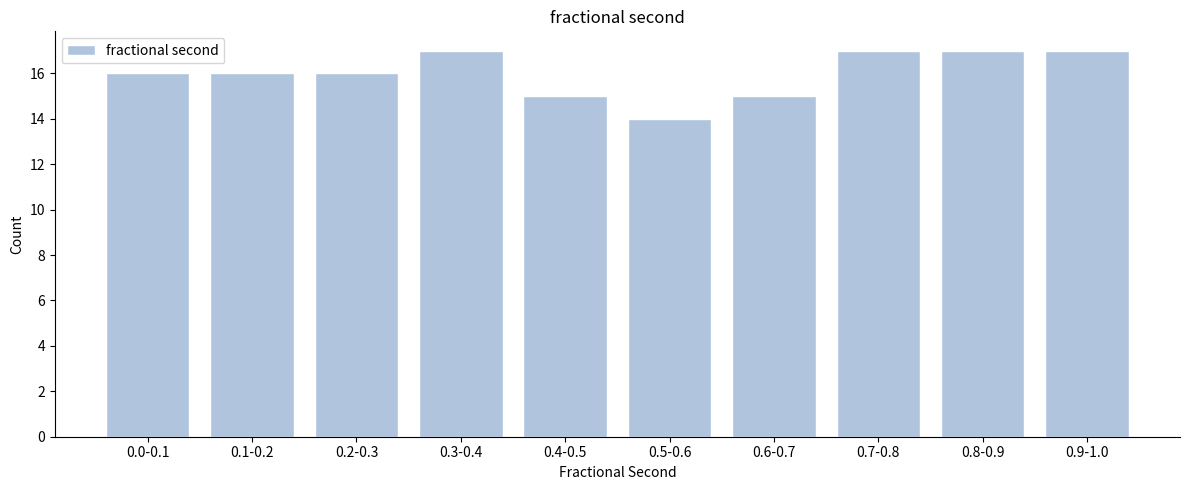

Reading left to right, list all the values displayed in this chart.

0.0-0.1=16	0.1-0.2=16	0.2-0.3=16	0.3-0.4=17	0.4-0.5=15	0.5-0.6=14	0.6-0.7=15	0.7-0.8=17	0.8-0.9=17	0.9-1.0=17